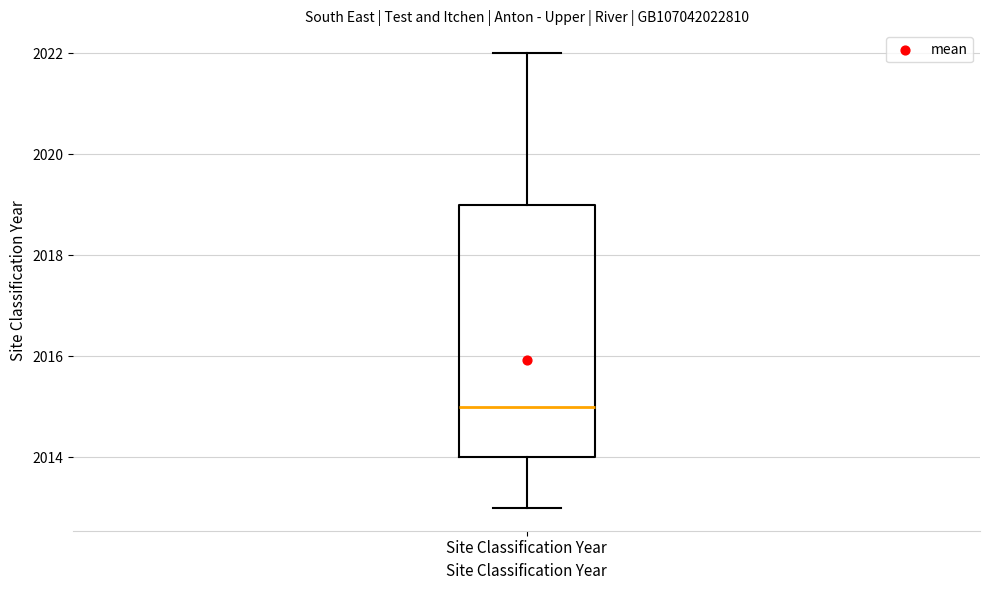

Read this box plot against the y-axis: the position of the median line, the range covered by the box, and the ends of both whiskers. The values are not printed on the chart, so give them approximately, as read against the axis.

median 2015, box 2014 to 2019, whiskers 2013 to 2022